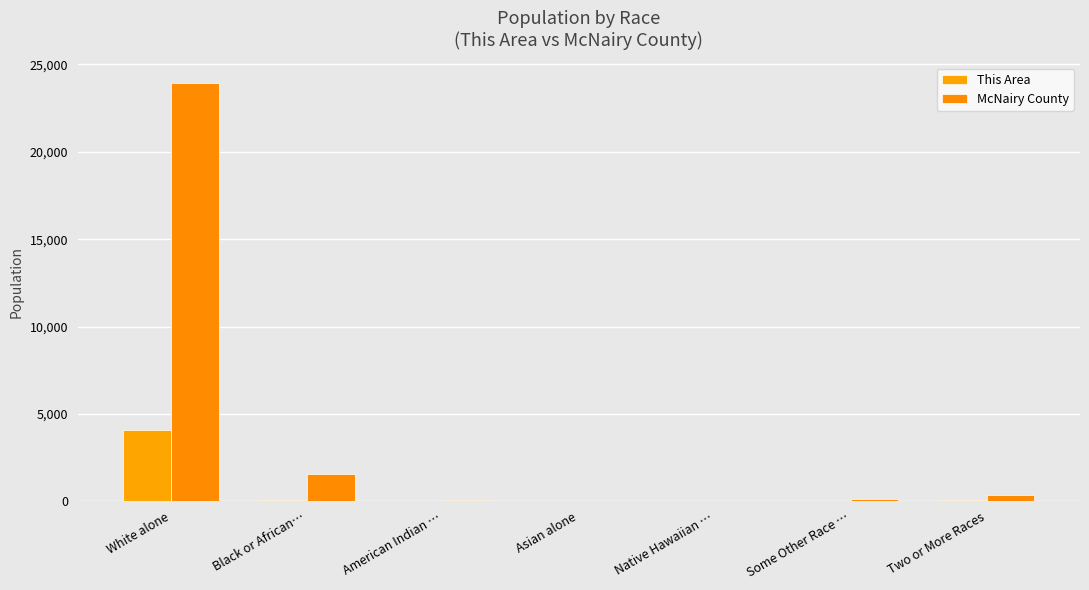

Count the number of categories in the chart.

7